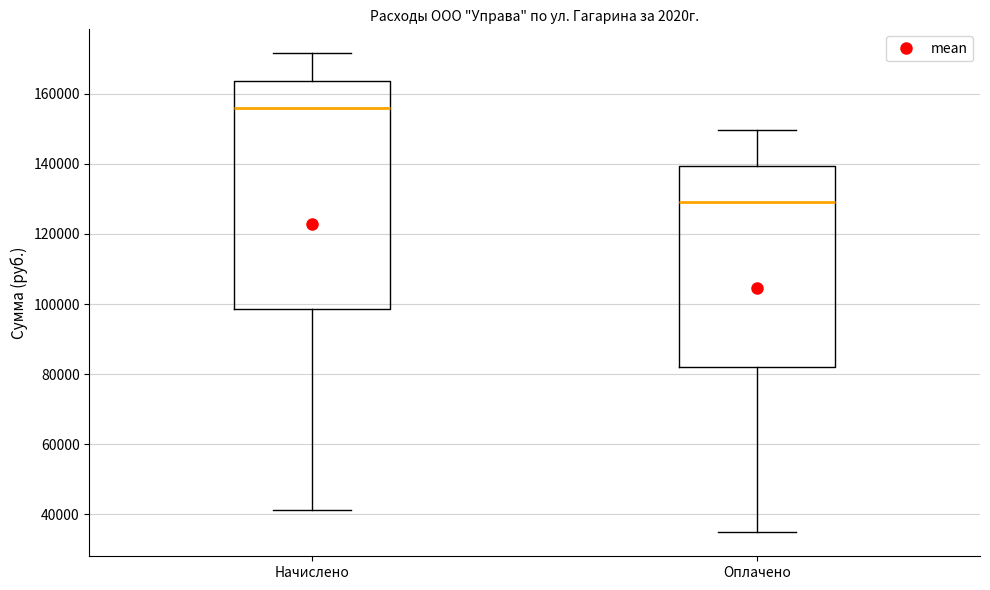

Reading left to right, read every box against the y-axis: the position of its median line, the range the box covers, and the ends of its whiskers. The values are not printed on the chart, so give them approximately, as read against the axis.

Начислено: median 156000, box 98000 to 164000, whiskers 42000 to 172000
Оплачено: median 130000, box 82000 to 140000, whiskers 34000 to 150000